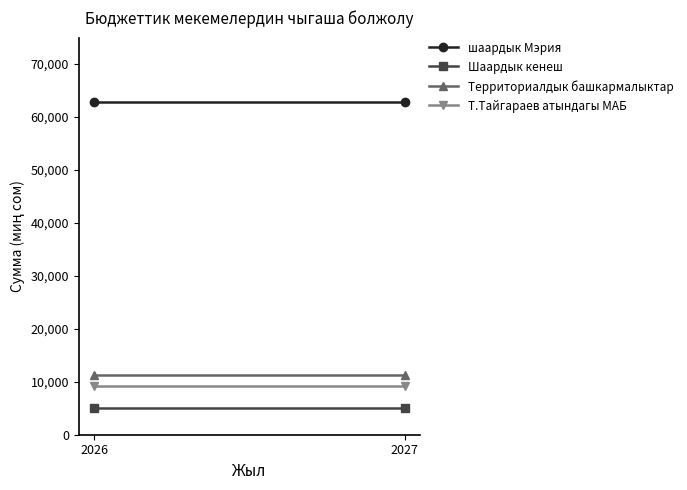

Reading right to left, what are all the values shown in this chart?

шаардык Мэрия: 62751.7	62751.7
Шаардык кенеш: 4981.3	4981.3
Территориалдык башкармалыктар: 11210.9	11210.9
Т.Тайгараев атындагы МАБ: 9213.8	9213.8